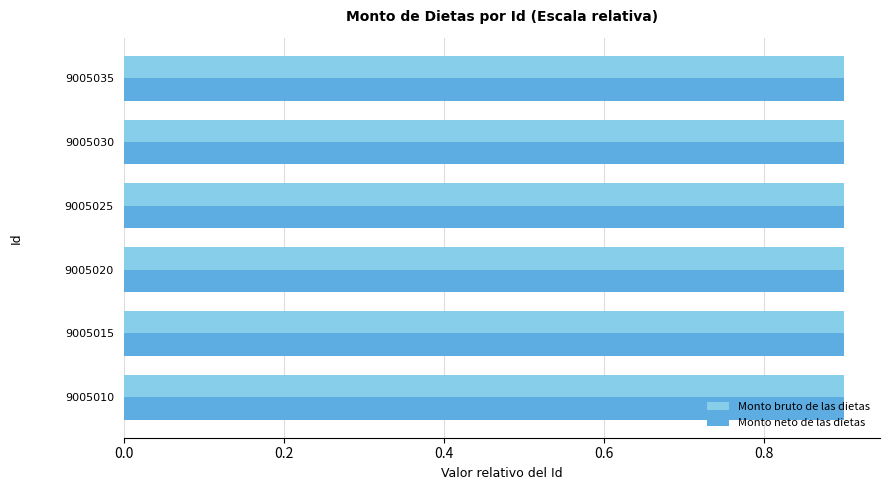

What is the total value across all series at 9005015?

1.8